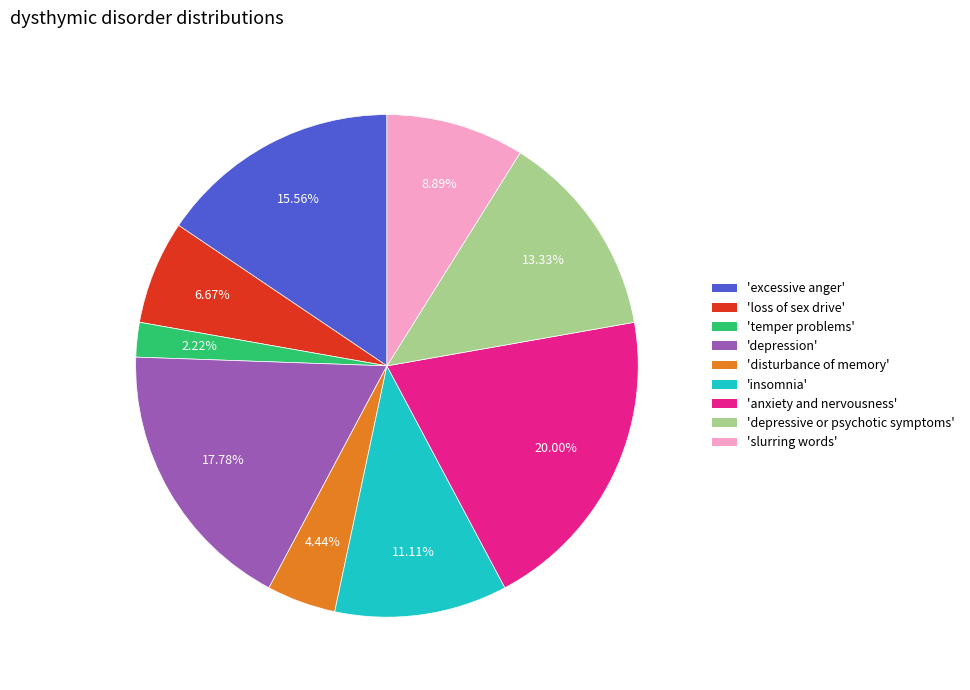

Is there any slice that represents more than half of the pie?

No